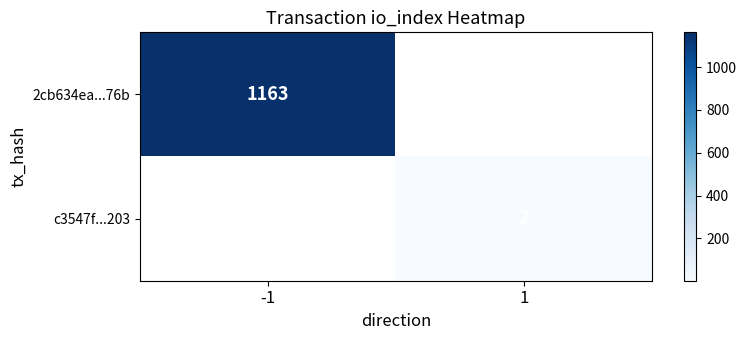

True or false: 2cb634ea...76b has a value of 1649 at -1.

False